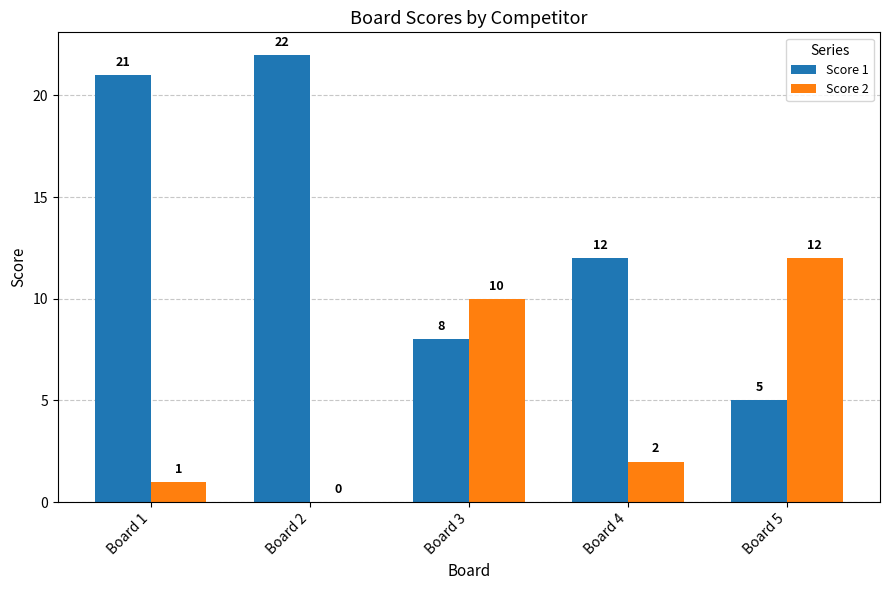

What value does the Score 1 series have at Board 5?

5